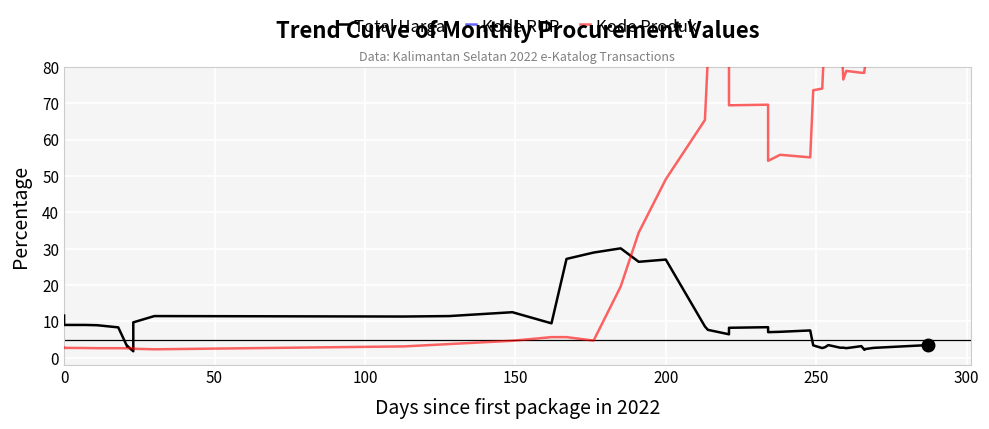

Reading left to right, transcribe all the data shown in this chart.

Total Harga: 11.6	9.0	9.0	8.9	8.4	3.0	3.2	1.8	6.9	9.7	11.5	11.3	11.5	12.5	9.5	27.2	28.9	30.1	26.4	27.0	8.6	7.7	6.5	8.2	8.4	7.0	7.1	7.5	3.4	2.7	2.9	3.5	2.8	2.8	2.6	3.2	2.2	2.4	2.7	3.5
Kode RUP: 89.4	89.8	90.1	90.5	90.9	91.3	91.5	91.5	91.7	91.1	91.8	90.6	91.4	92.0	91.6	91.8	93.9	93.7	93.9	95.7	96.0	96.2	96.7	96.8	97.0	97.2	97.1	94.6	94.7	94.8	94.7	95.1	97.9	97.9	98.2	98.2	98.3	98.7	98.8	98.7
Kode Produk: 2.8	2.7	2.7	2.6	2.6	2.6	2.6	2.7	2.7	2.5	2.3	3.1	3.8	4.7	5.7	5.7	4.7	19.6	34.4	49.1	65.4	82.8	85.2	69.4	69.6	54.2	55.8	55.1	73.6	74.0	92.3	92.4	94.2	76.5	78.9	78.4	78.4	78.8	96.8	97.5